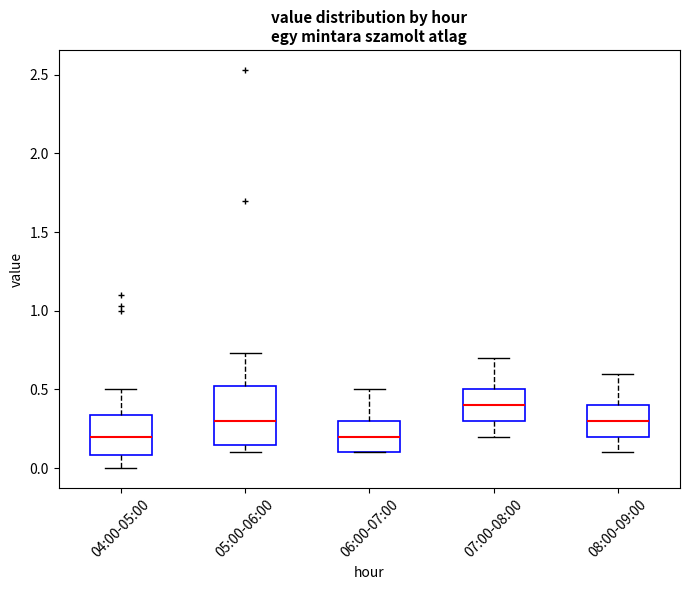

Reading left to right, read every box against the y-axis: the position of its median line, the range the box covers, and the ends of its whiskers. The values are not printed on the chart, so give them approximately, as read against the axis.

04:00-05:00: median 0.20, box 0.10 to 0.35, whiskers 0.00 to 0.50
05:00-06:00: median 0.30, box 0.15 to 0.50, whiskers 0.10 to 0.75
06:00-07:00: median 0.20, box 0.10 to 0.30, whiskers 0.10 to 0.50
07:00-08:00: median 0.40, box 0.30 to 0.50, whiskers 0.20 to 0.70
08:00-09:00: median 0.30, box 0.20 to 0.40, whiskers 0.10 to 0.60